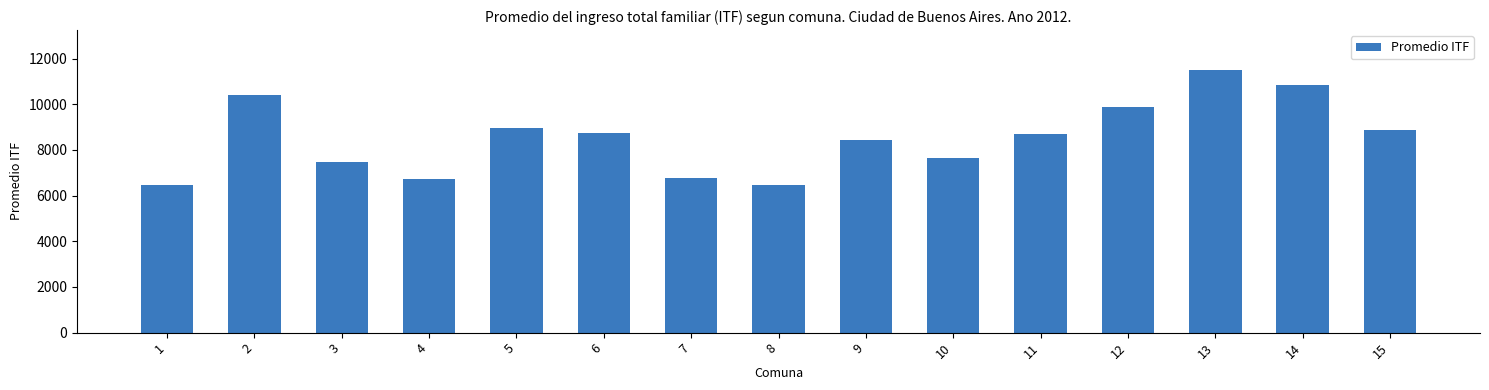

Read the value at 12.

9859